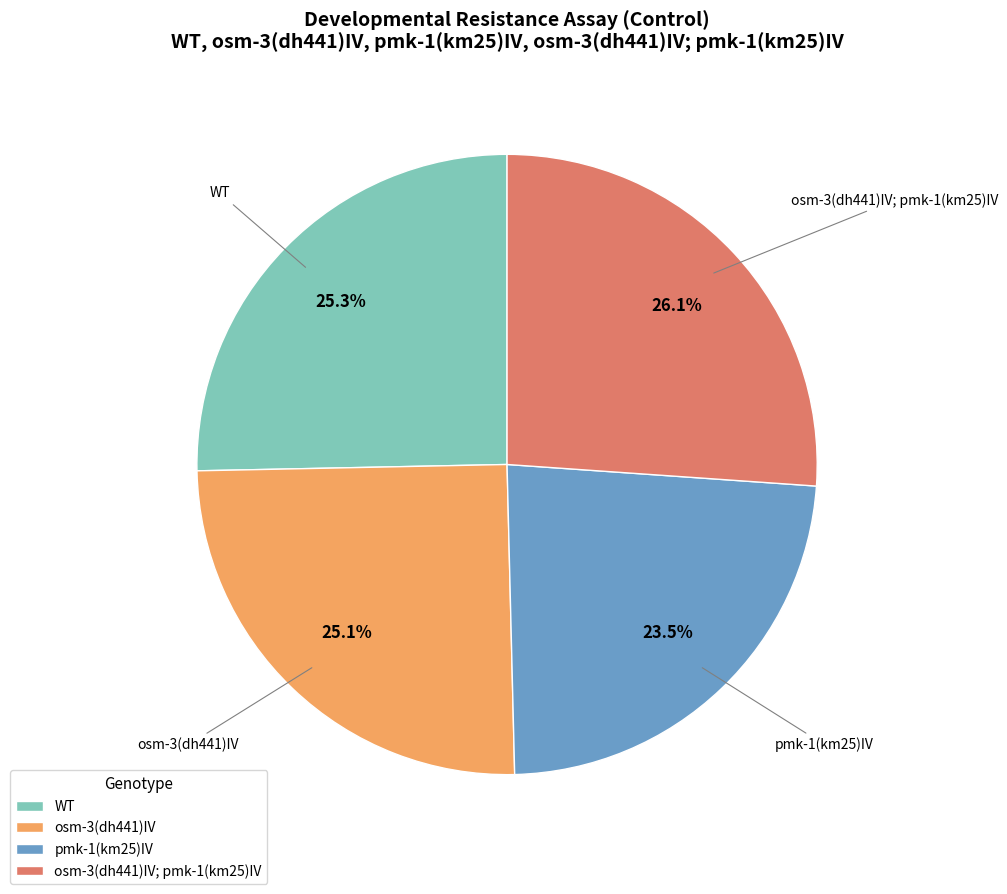

Does WT represent more than half of the total?

No